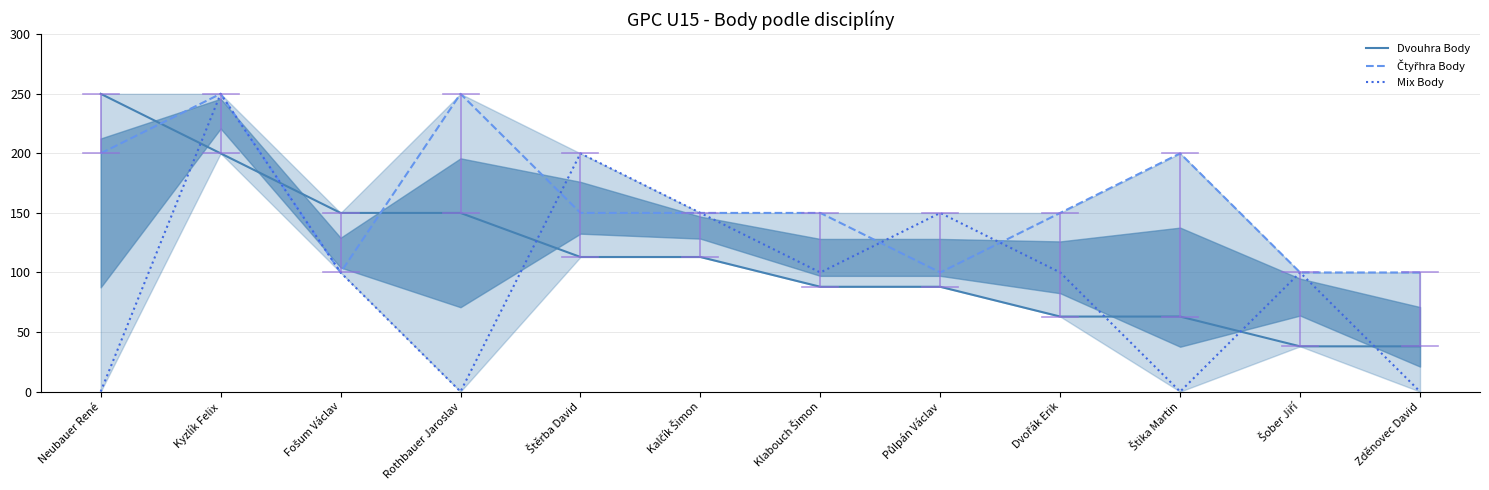

What is the highest value of the Čtyřhra Body series?

250